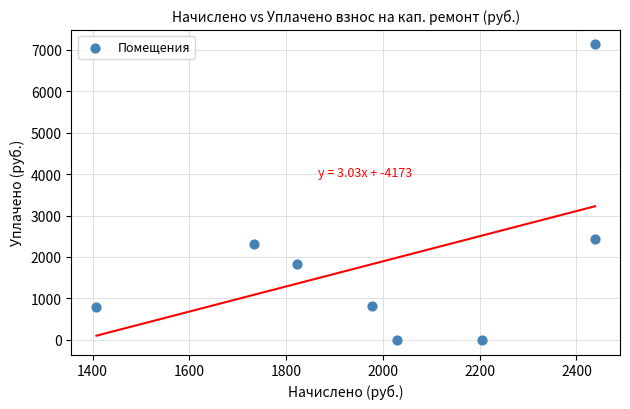

What is the average X value?

2006.4